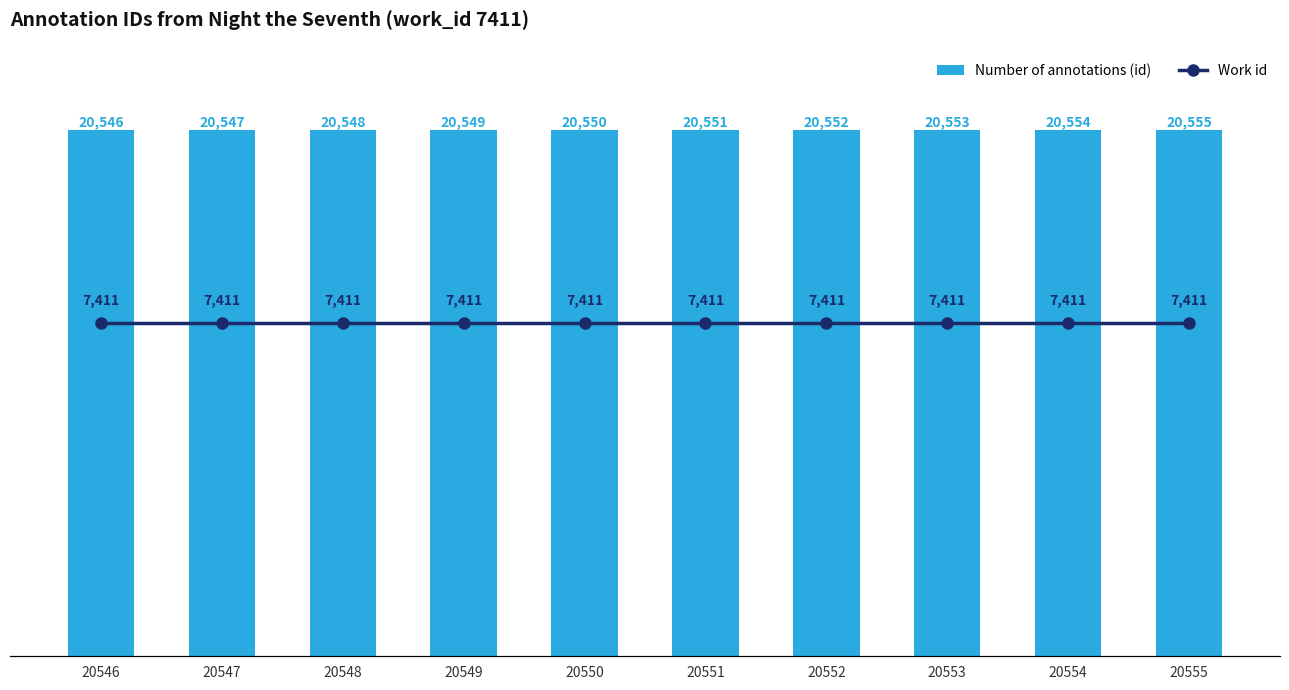

Is it true that Work id equals 5183 at 20552?

False